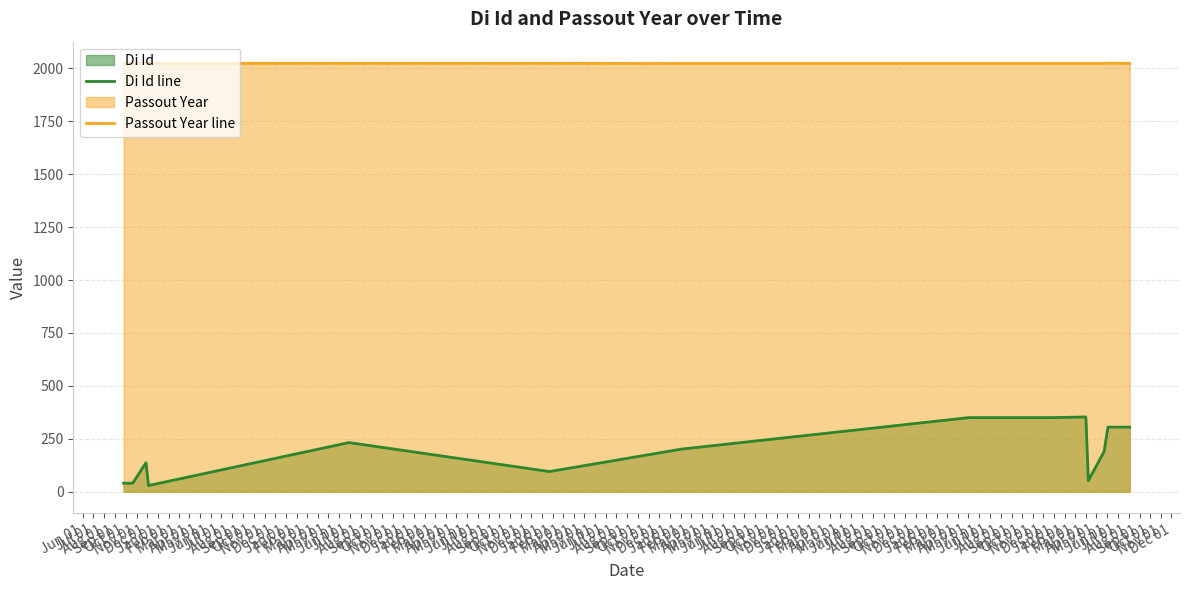

What is the sum of all Di Id line values?

4034